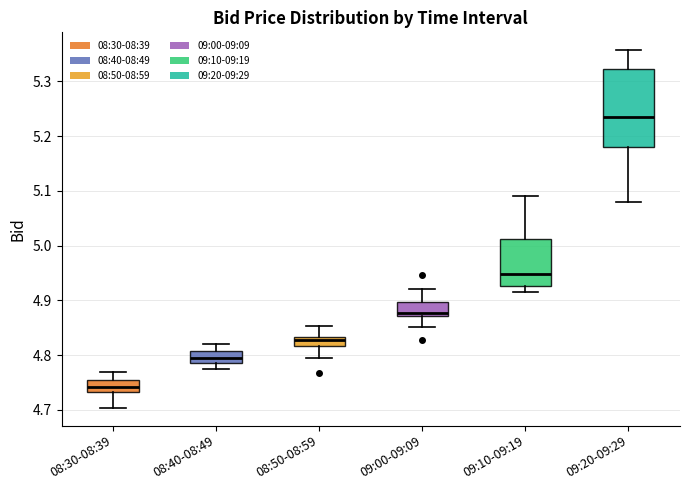

Which box's median line is the lowest?

08:30-08:39